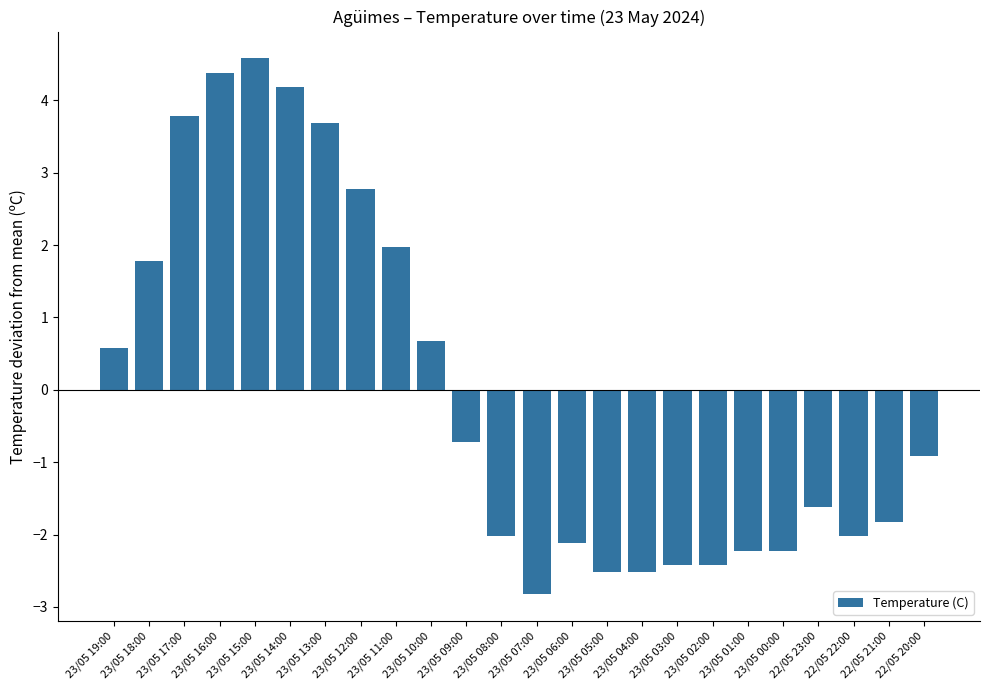

True or false: the data shows -3.4 at 23/05 06:00.

False